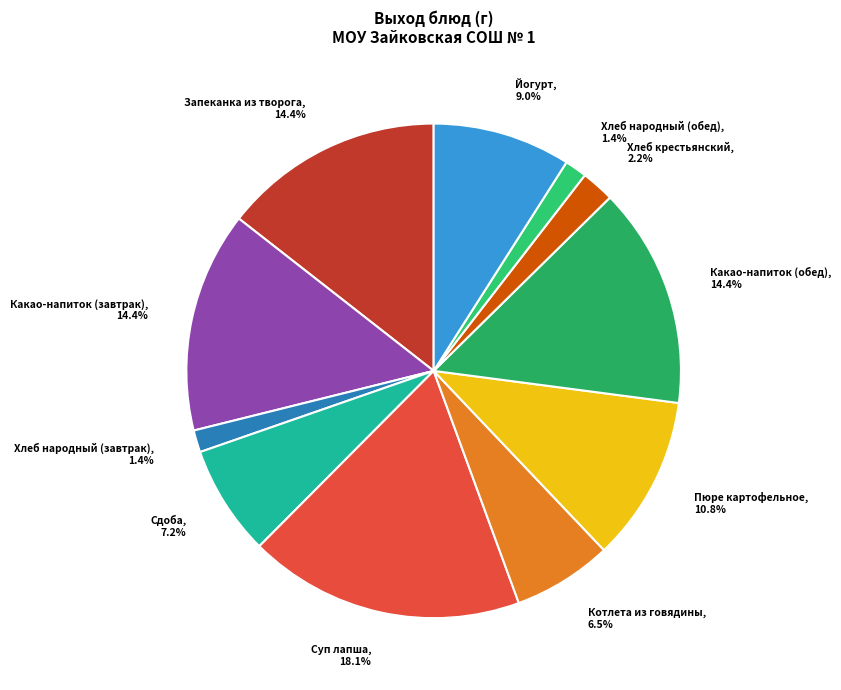

Which slice is the largest?

Суп лапша